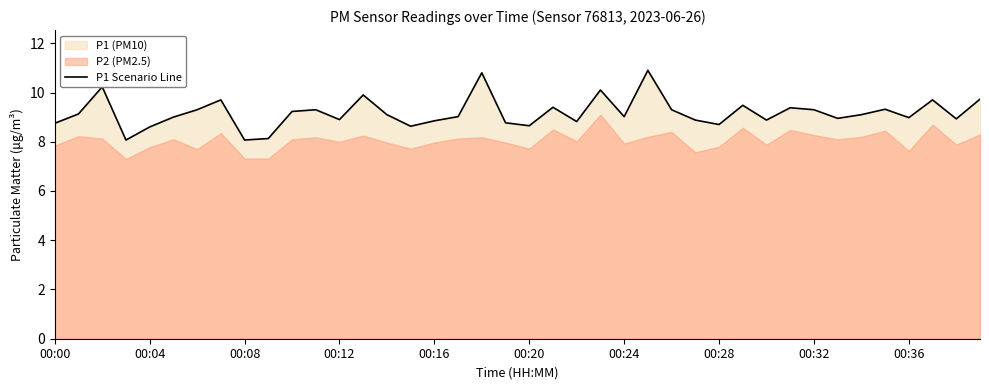

The value of P1 Scenario Line at 00:20 is 3.2. True or false?

False